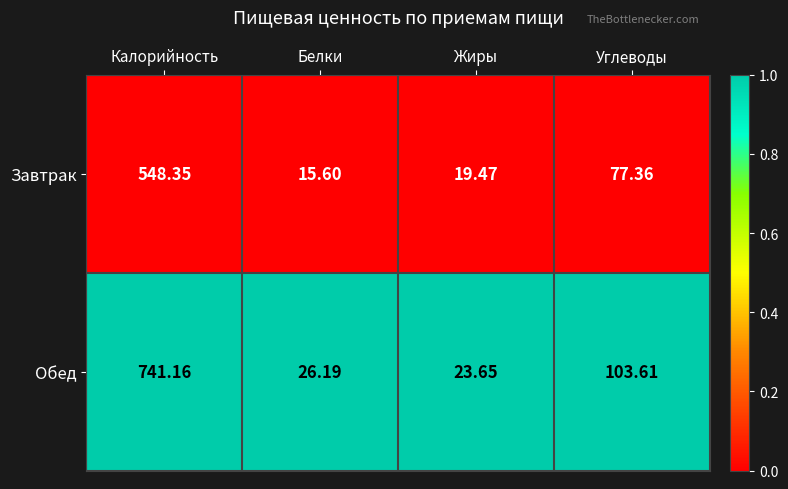

Rank the series at Углеводы from lowest to highest value.

Завтрак, Обед